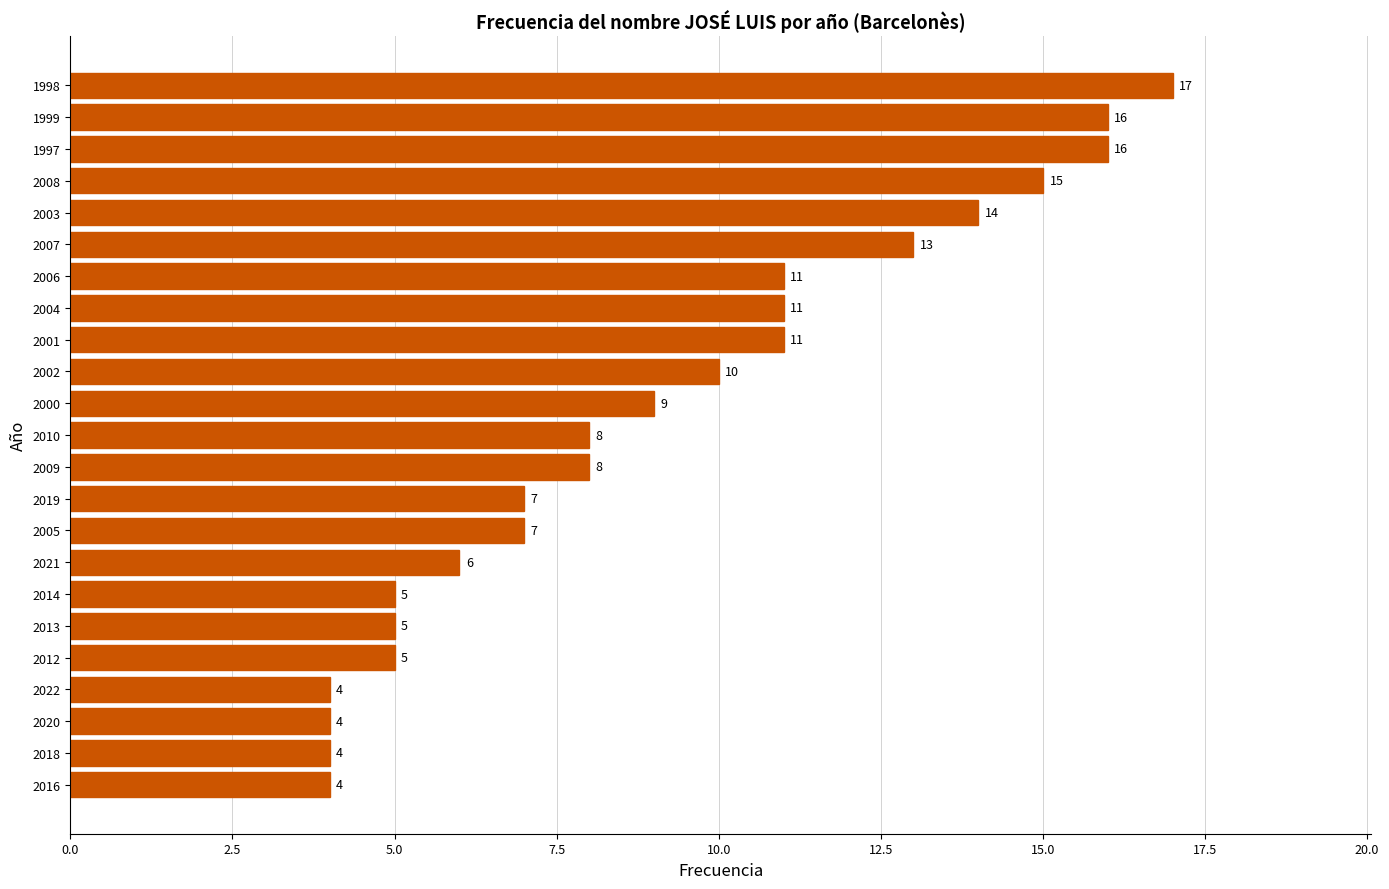

Which has a higher value, 2003 or 2005?

2003